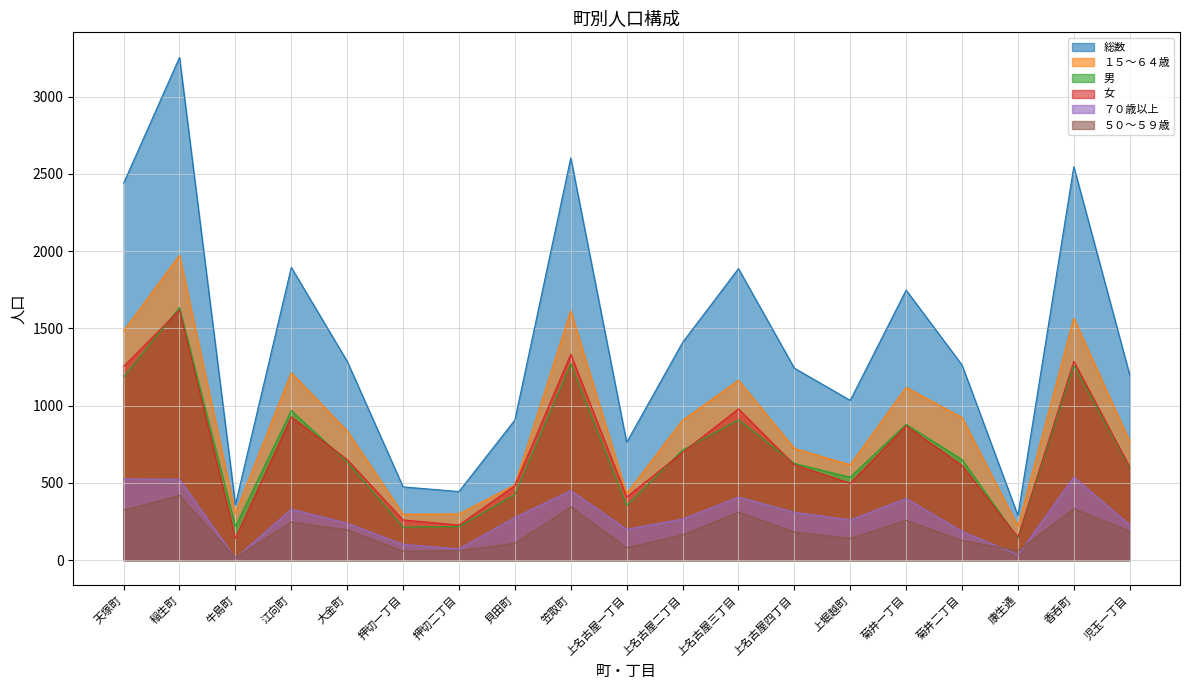

True or false: 総数 and 男 cross at least once.

False